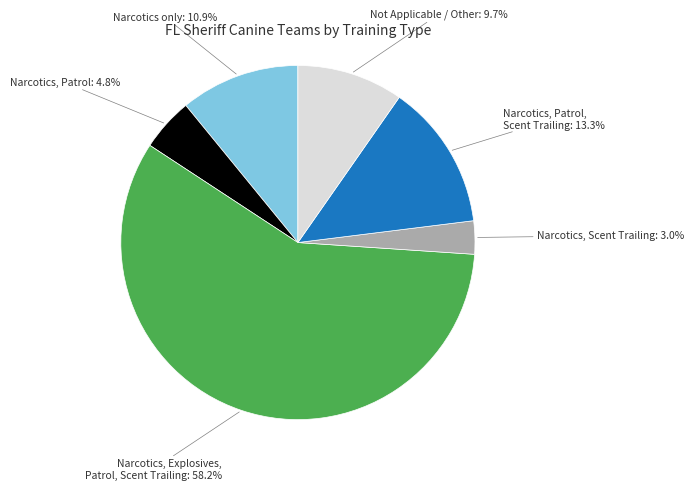

Is there any slice that represents more than half of the pie?

Yes